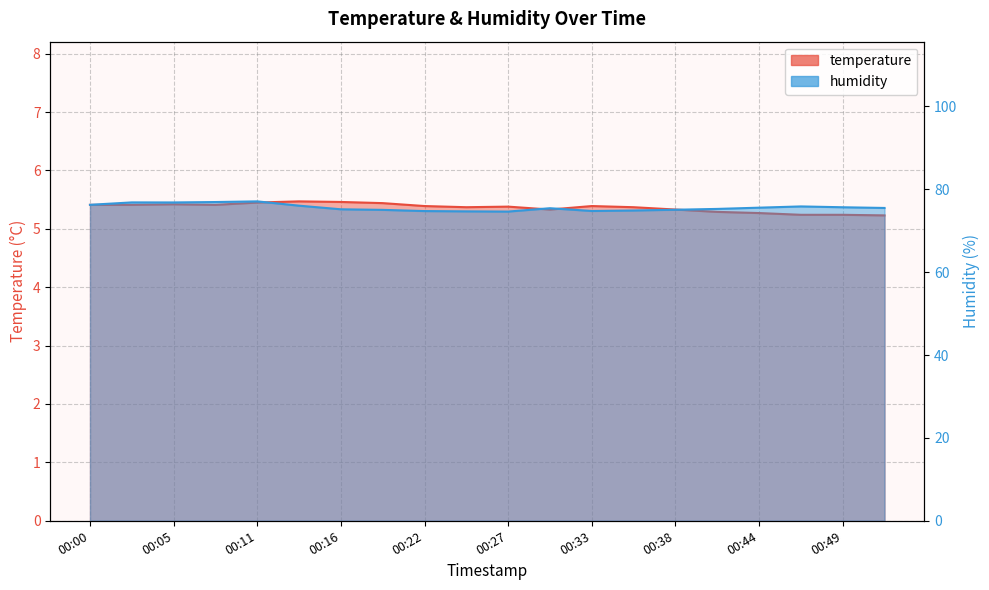

Which label corresponds to the largest value in the chart?

00:11